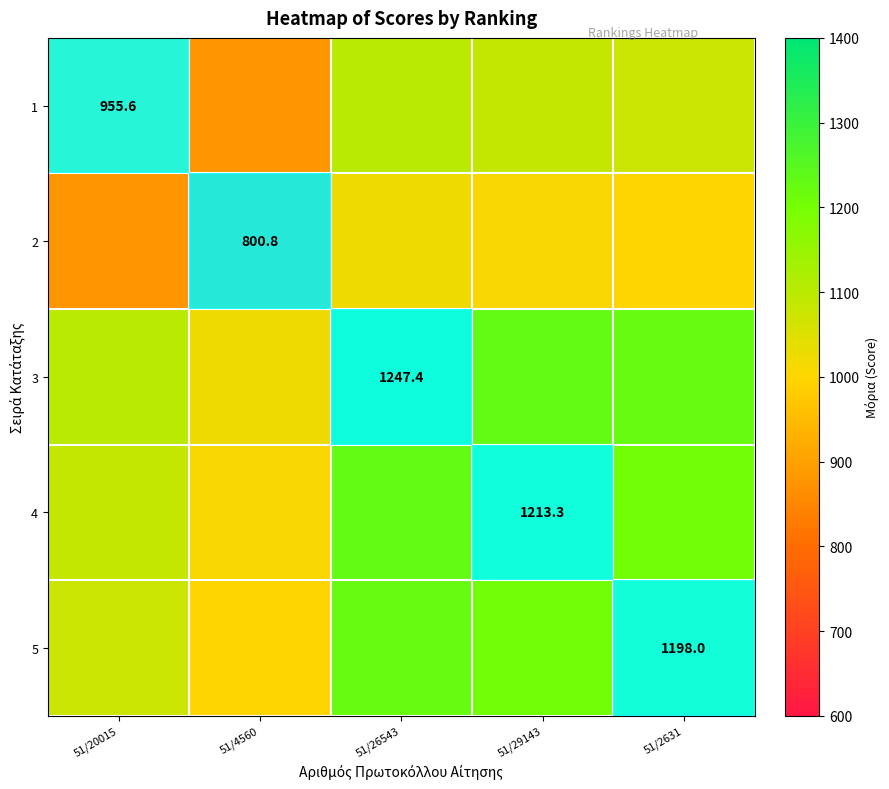

How many values in the 3 series are below 1222?

2